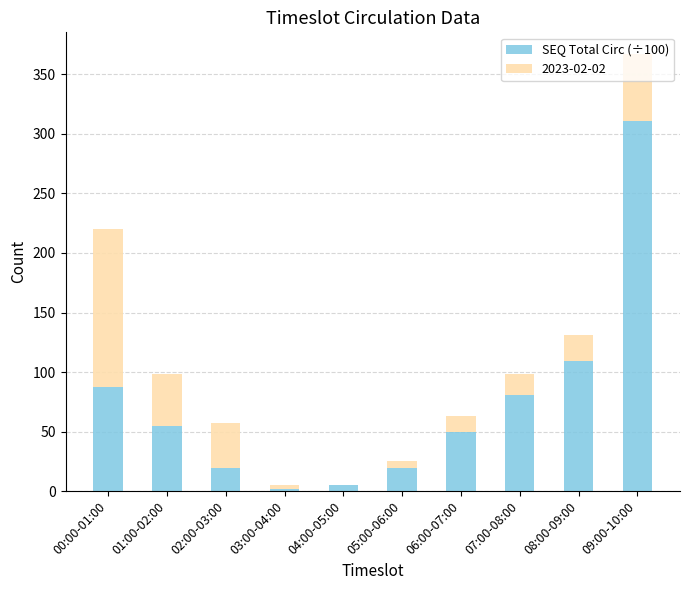

The SEQ Total Circ (÷100) series shows 5 at 04:00-05:00. True or false?

True